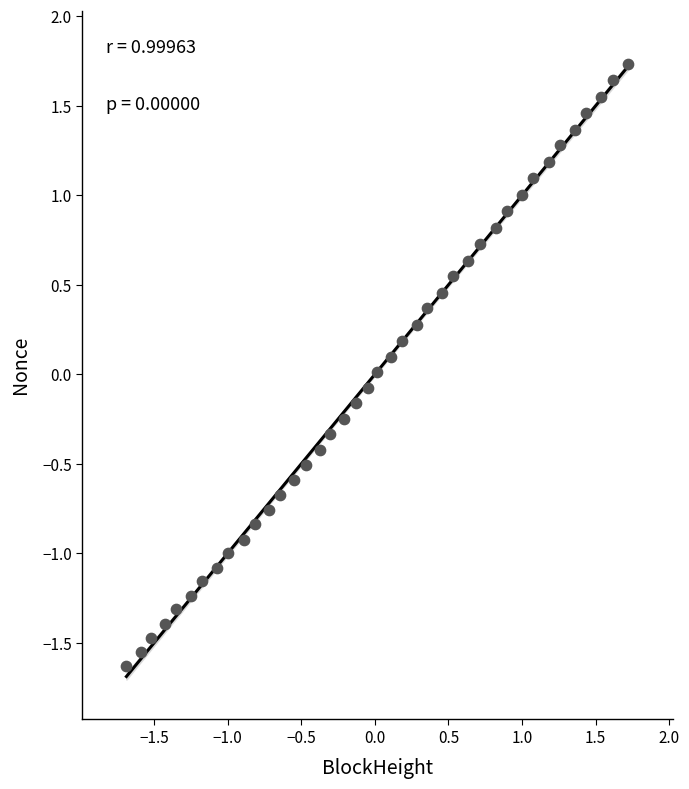

What is the range of X values (max minus min)?

3.4